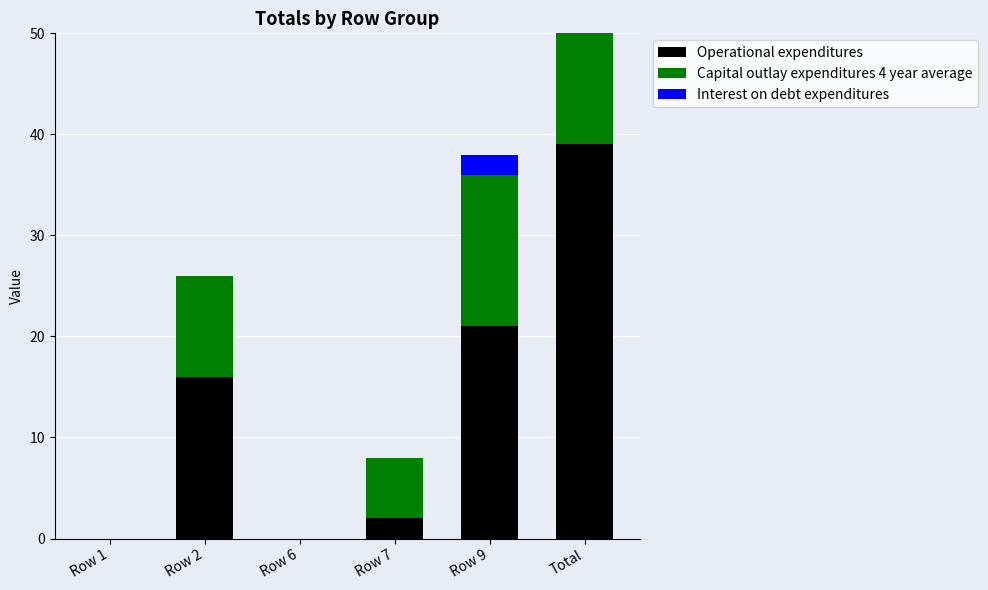

Between Total and Row 1, which is larger?

Total